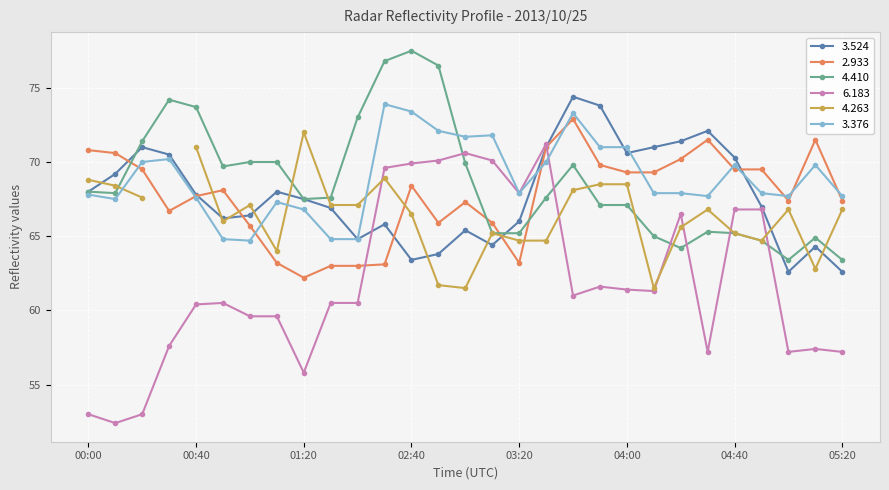

What is the approximate value of   3.524 at 05:20?

62.6